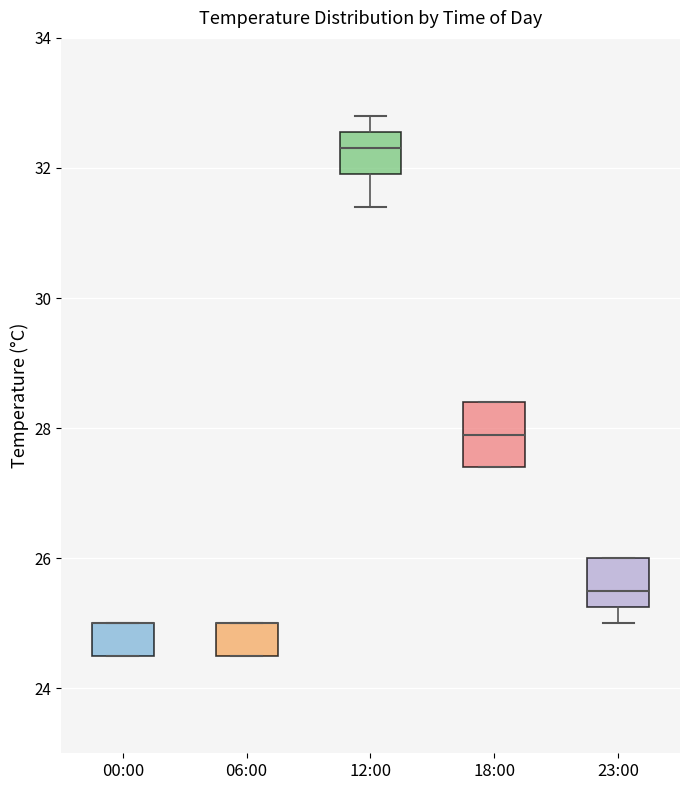

Which box is the tallest, from its lower edge to its upper edge?

18:00